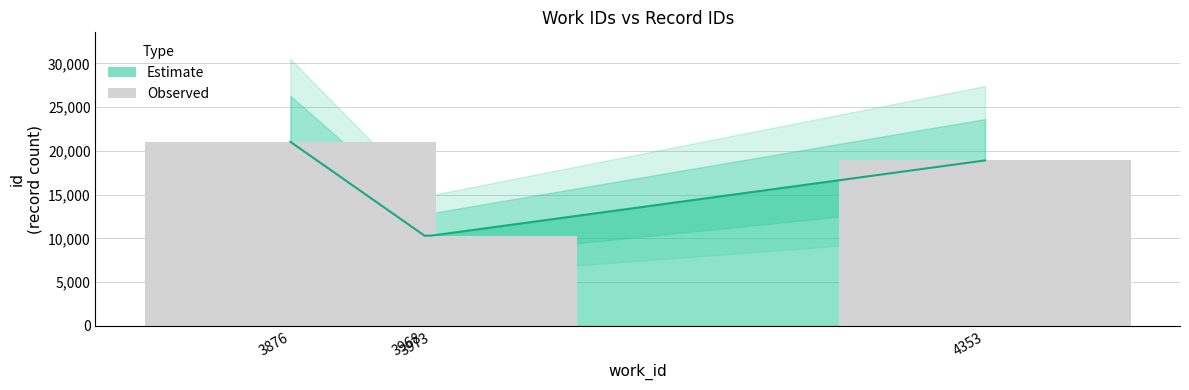

Which label corresponds to the smallest value in the chart?

3968